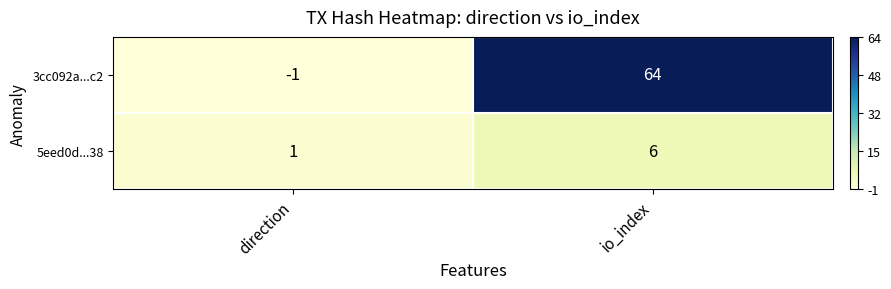

Which series changed the most between direction and io_index?

3cc092a...c2